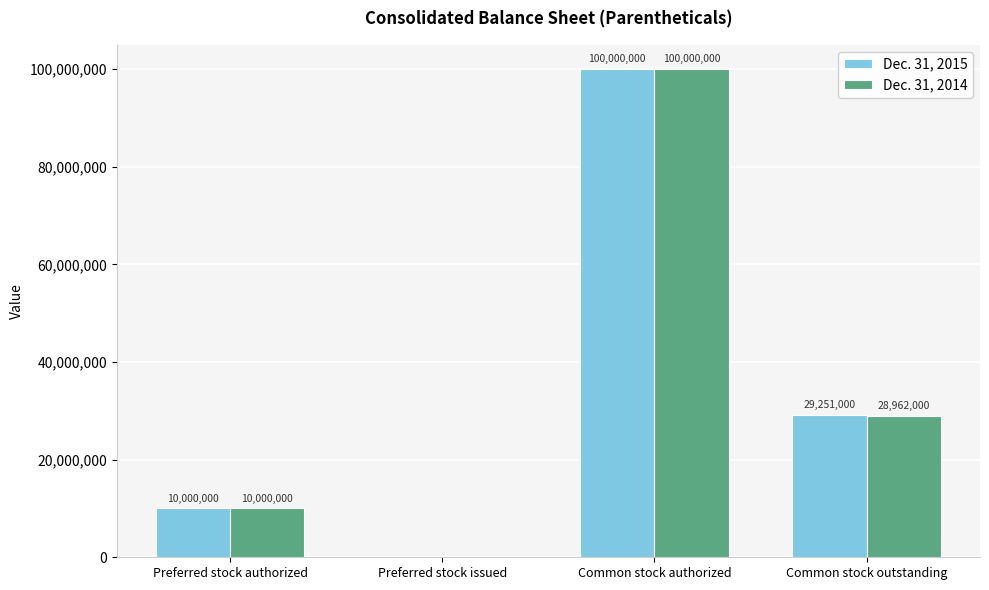

Reading left to right, what are all the values shown in this chart?

Dec. 31, 2015: Preferred stock authorized=10000000	Preferred stock issued=0	Common stock authorized=100000000	Common stock outstanding=29251000
Dec. 31, 2014: Preferred stock authorized=10000000	Preferred stock issued=0	Common stock authorized=100000000	Common stock outstanding=28962000